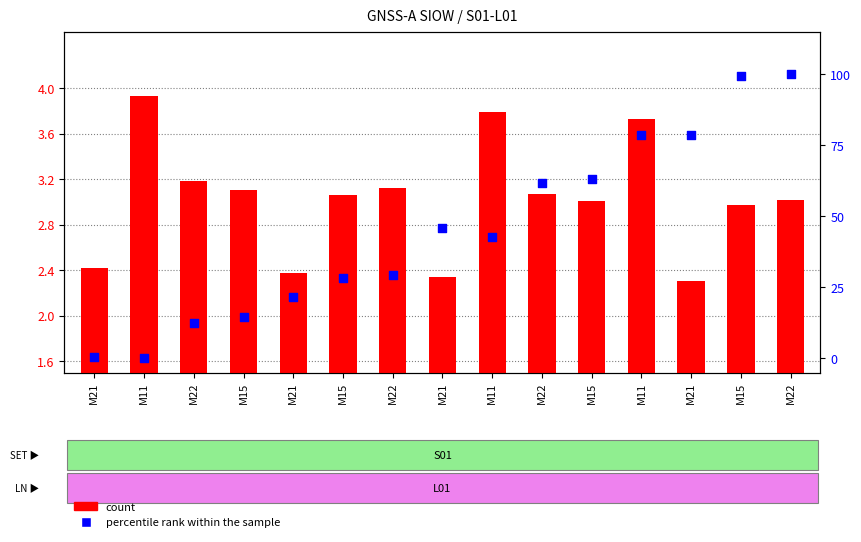

At how many categories does at least one series exceed 90?

2